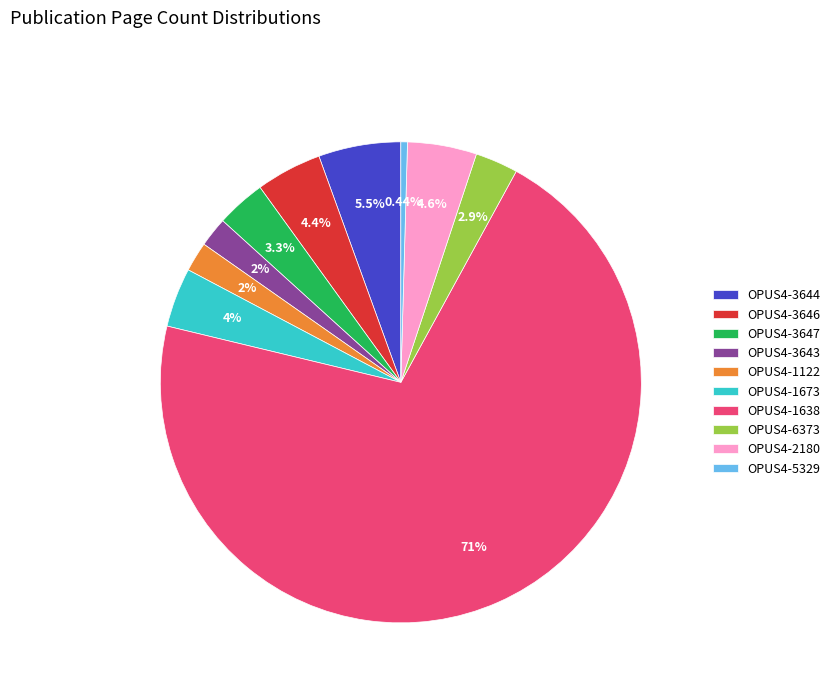

Between OPUS4-3646 and OPUS4-1638, which is larger?

OPUS4-1638